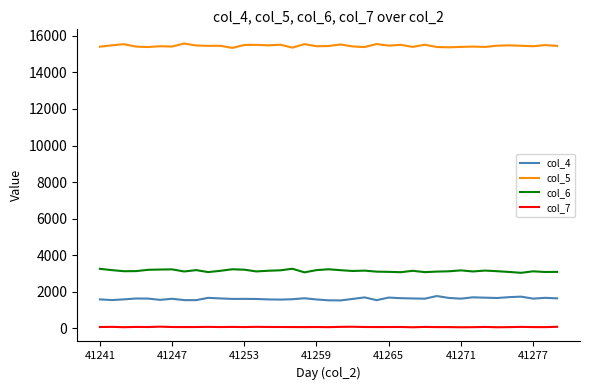

What are all the series names shown in the legend?

col_4, col_5, col_6, col_7